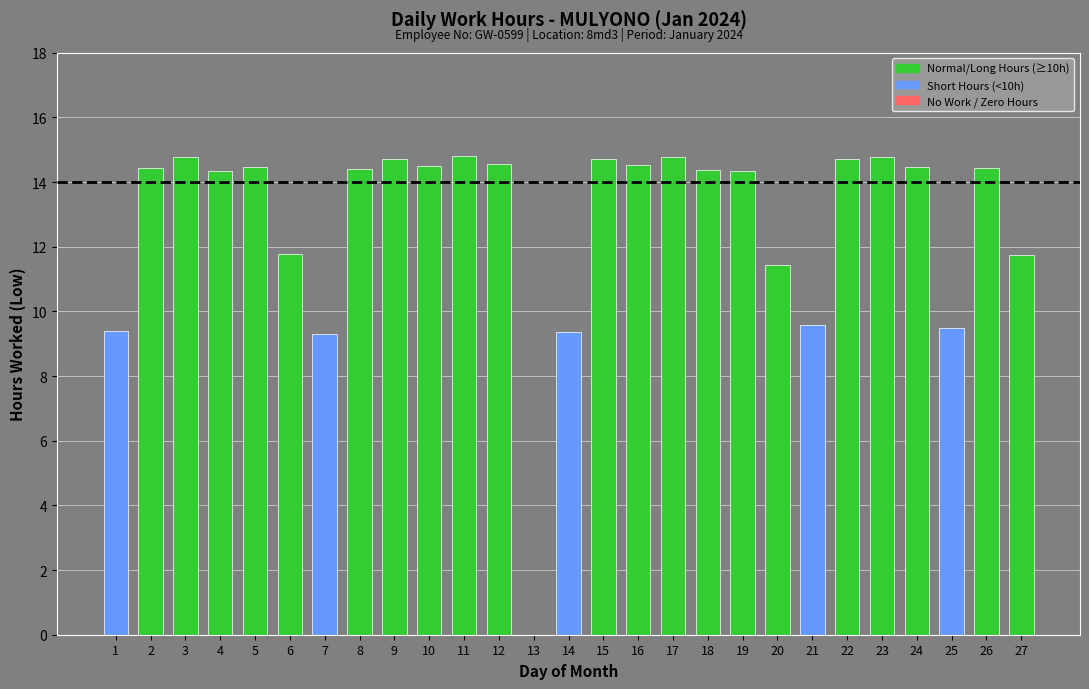

Approximately how many times larger is the value at 24 compared to 1?

1.5